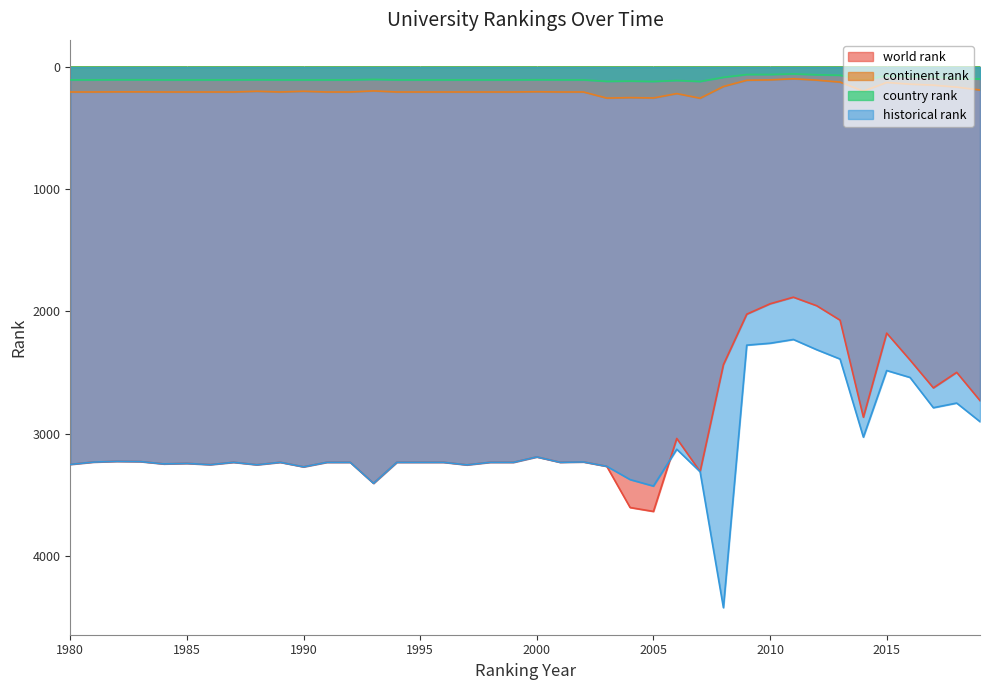

What is the sum of all continent rank values?

7597.0